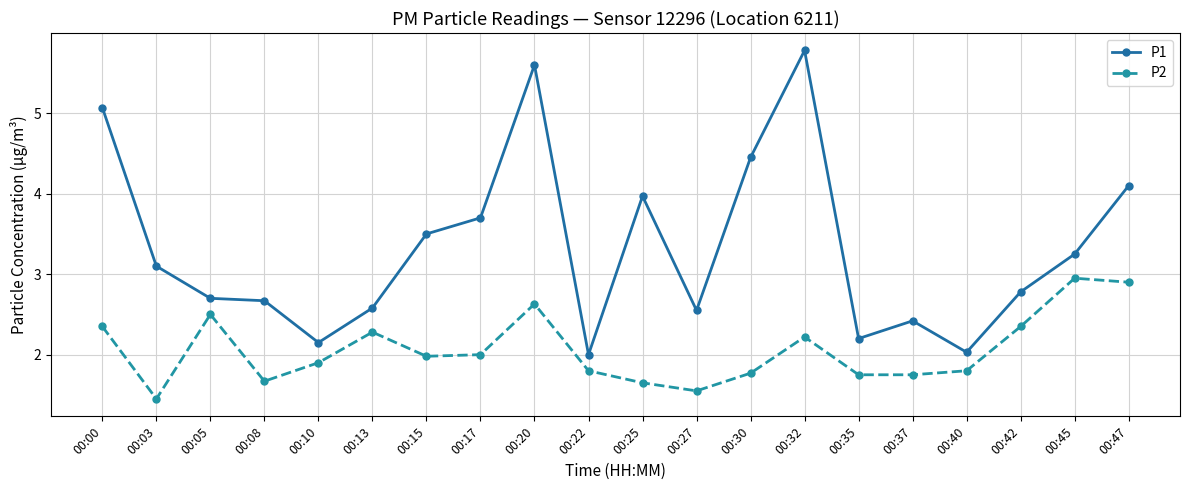

Does the chart have visible grid lines?

Yes